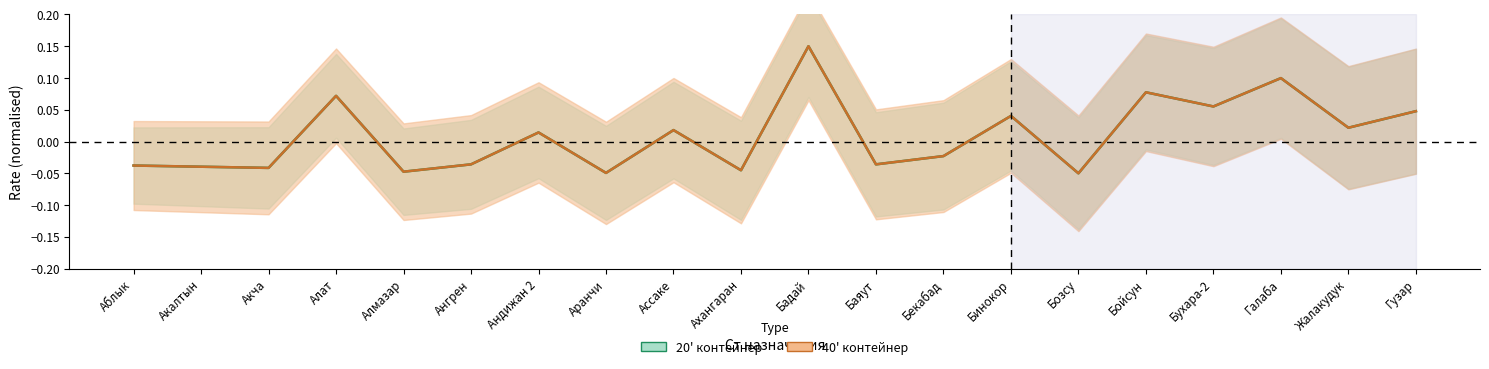

How many positive values does the 40' контейнер series have?

10